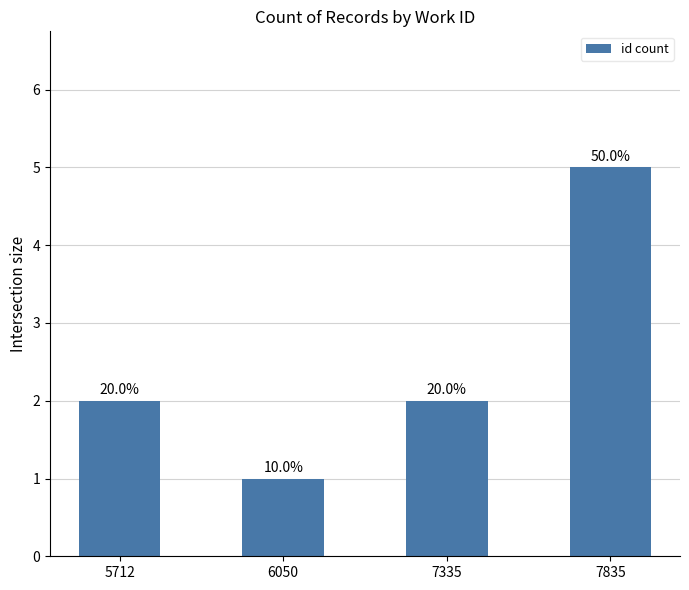

Does the chart contain any negative values?

No